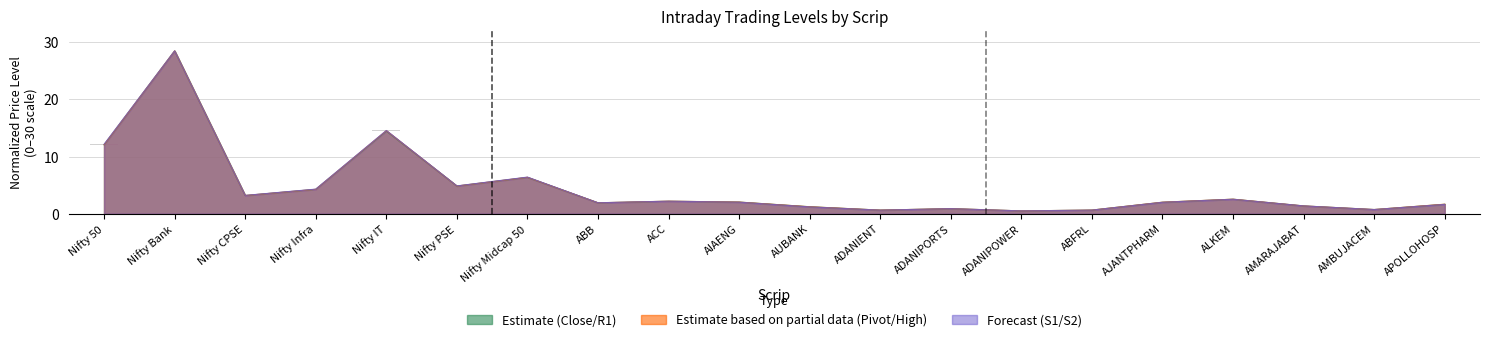

What is the label of the 18th bar from the right?

Nifty CPSE